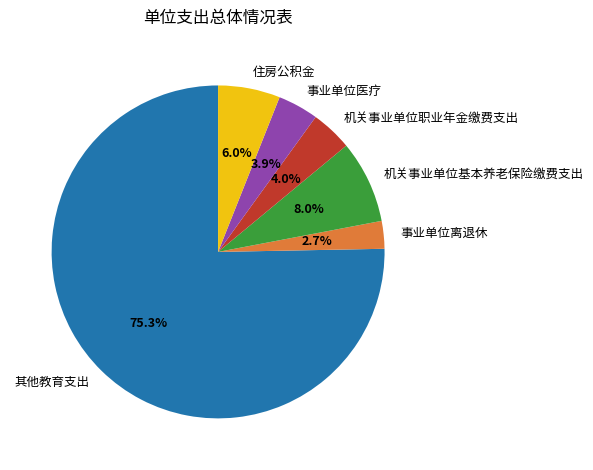

Which slice is the largest?

其他教育支出